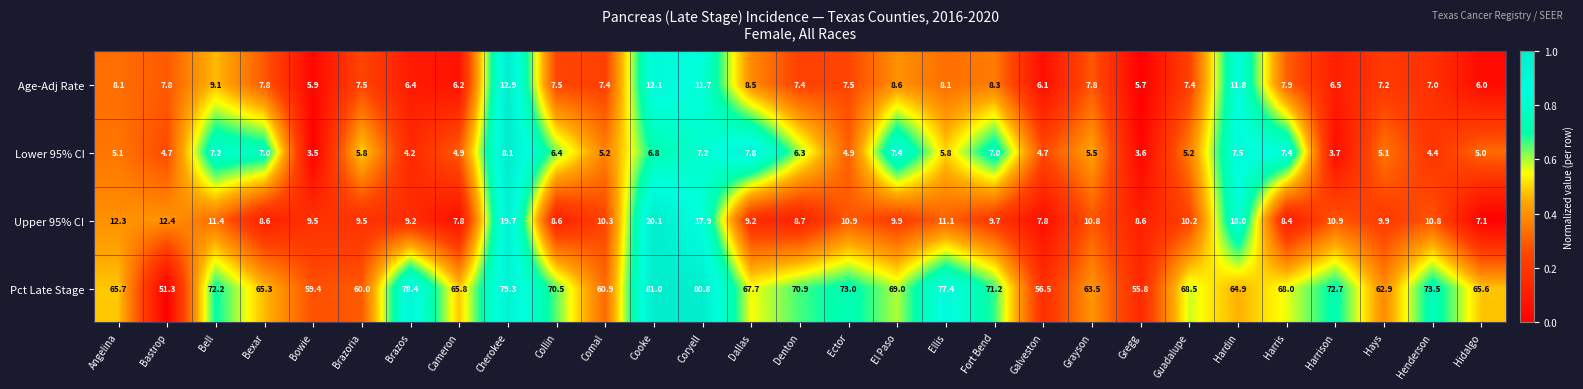

What is the difference between the second highest and minimum values in the Lower 95% CI series?

4.3